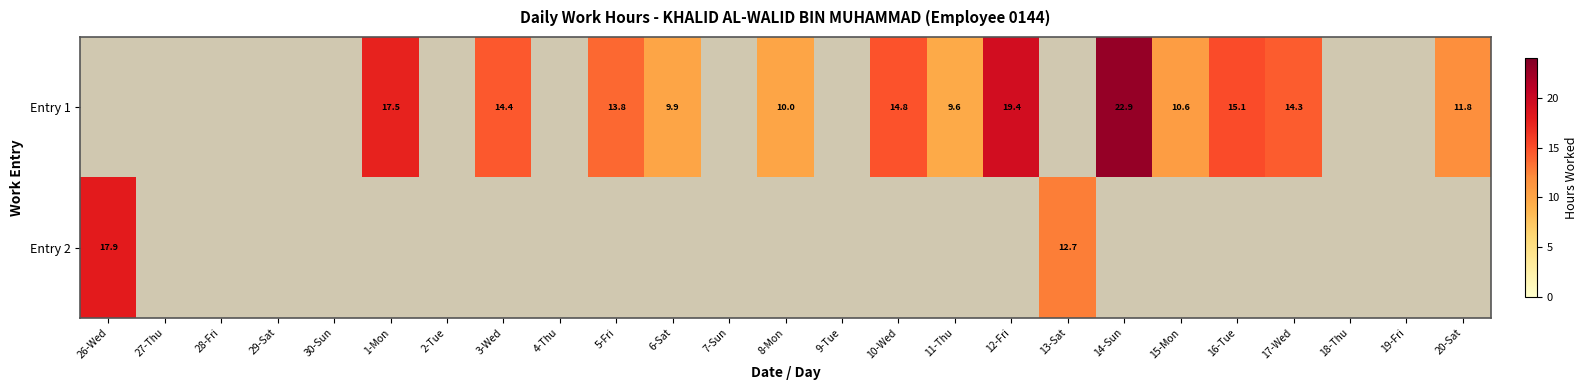

Rank the series by their average value, from highest to lowest.

Entry 1, Entry 2